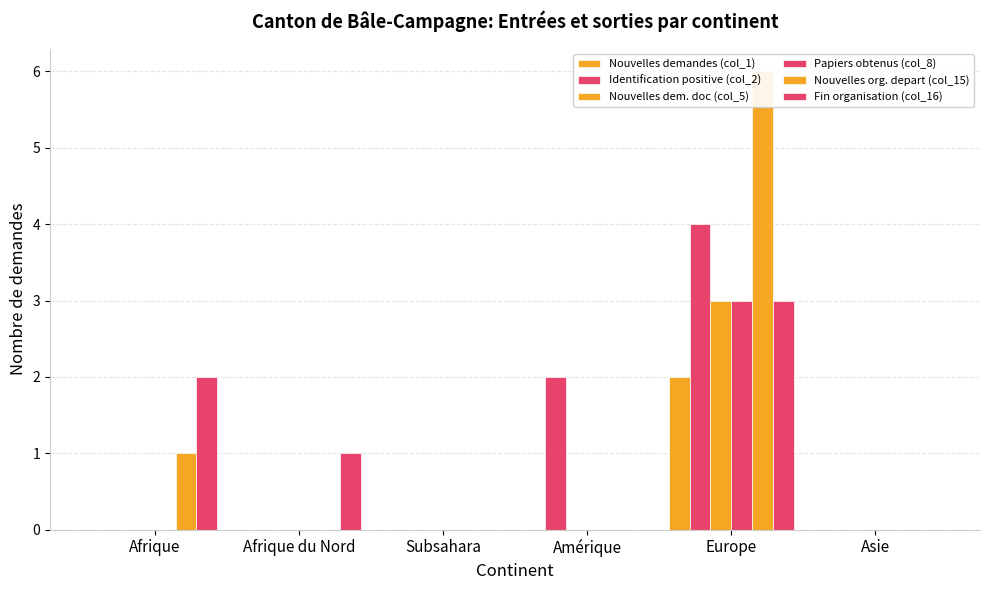

How many bars are there in each group?

6